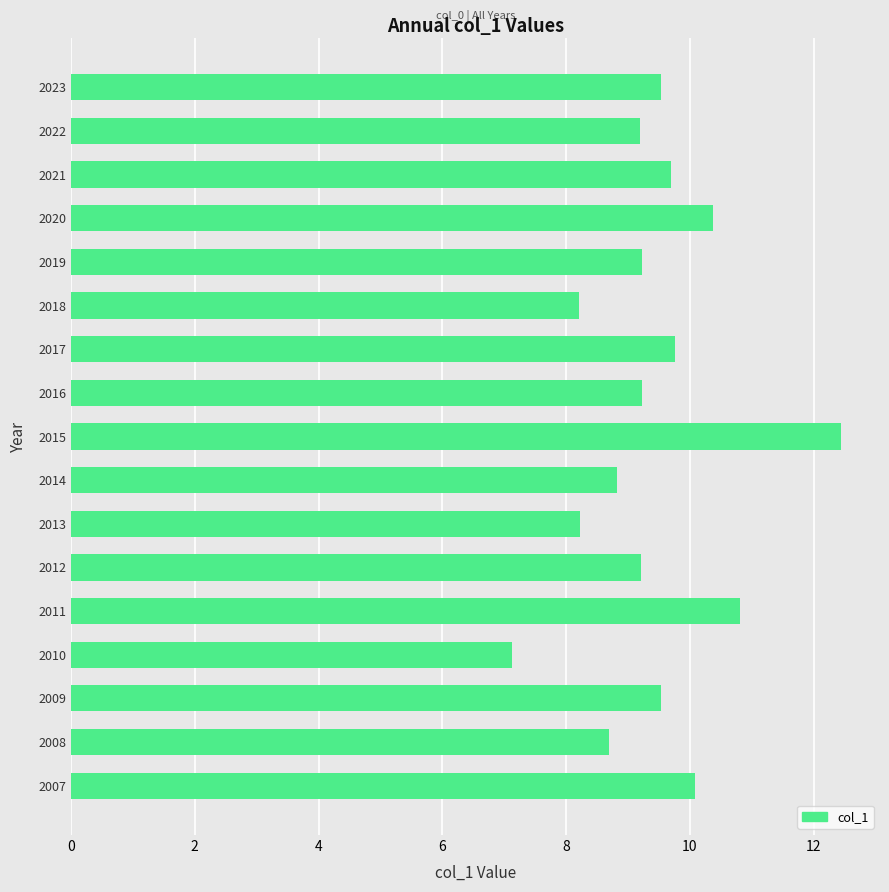

Reading top to bottom, transcribe all the data shown in this chart.

9.5	9.2	9.7	10.4	9.2	8.2	9.8	9.2	12.4	8.8	8.2	9.2	10.8	7.1	9.5	8.7	10.1